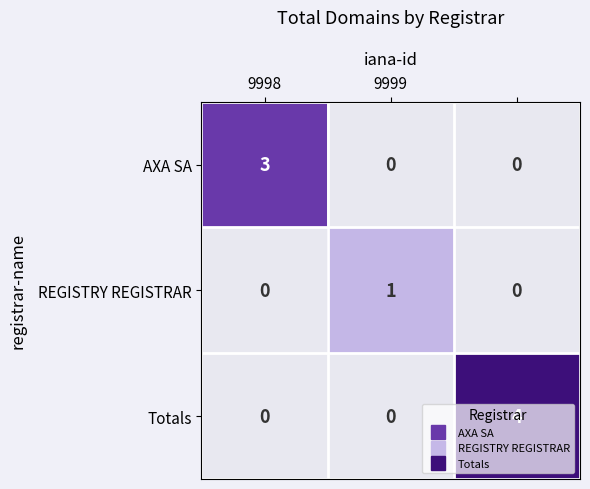

What is the highest value of the Totals series?

4